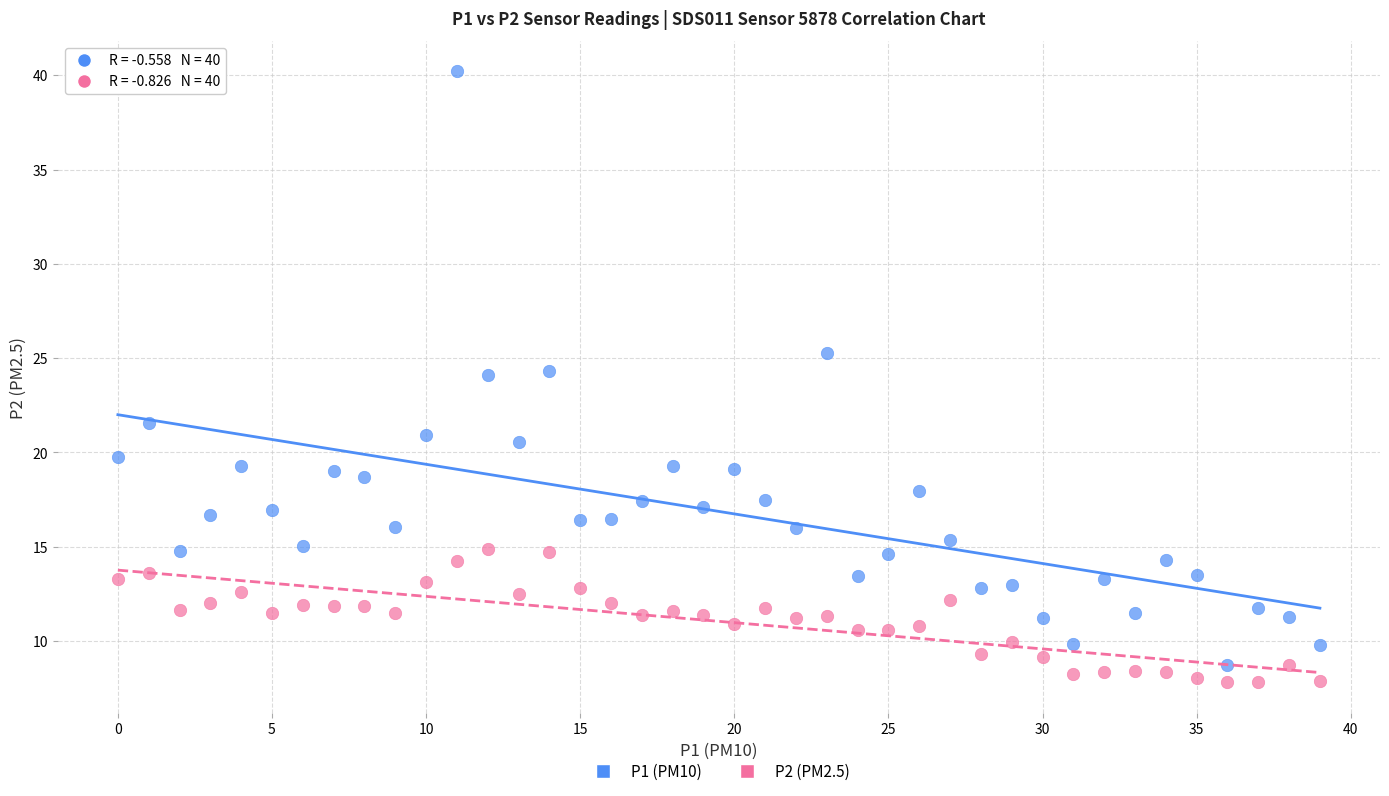

Across all data points, what is the range of Y values (max minus min)?

32.4